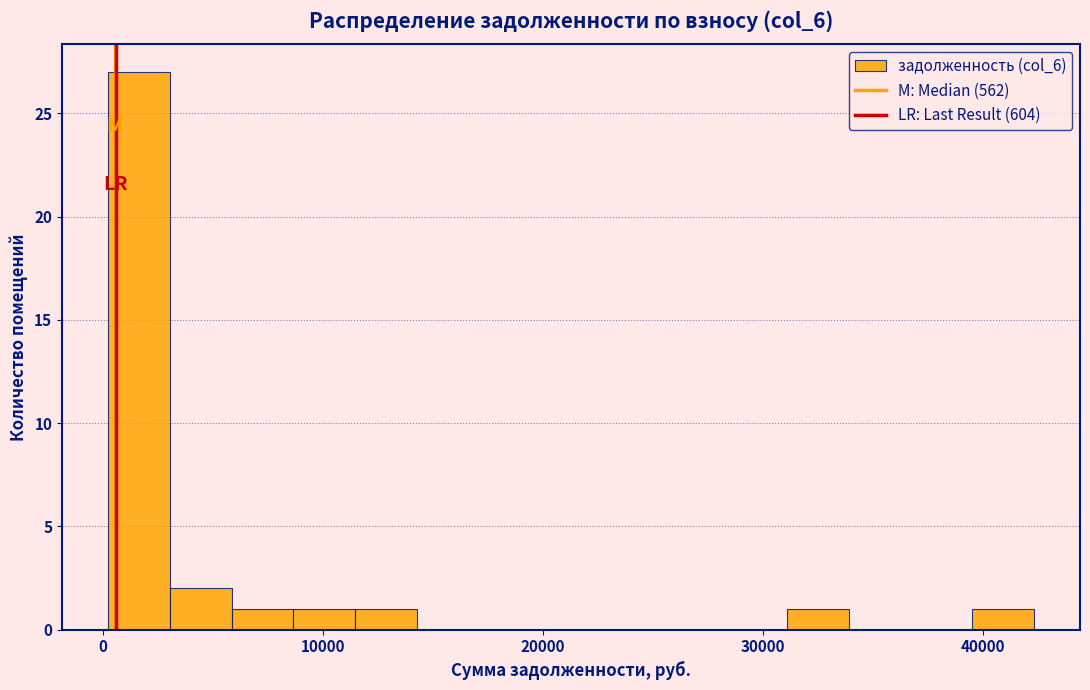

Around what value on the x-axis is the tallest bar? Give the approximate position of its centre, as read against the axis.

2000